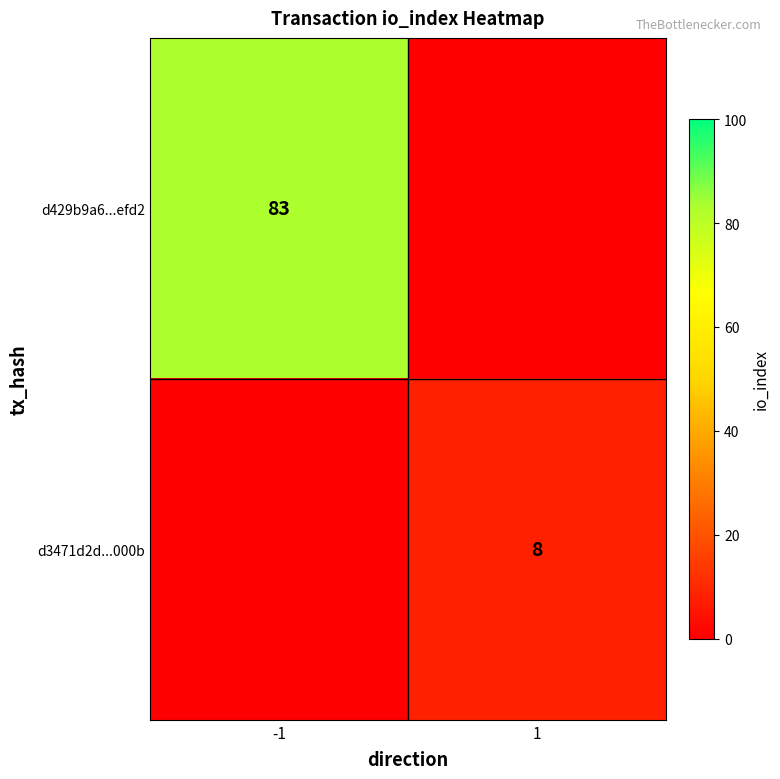

At how many categories does at least one series exceed 73?

1